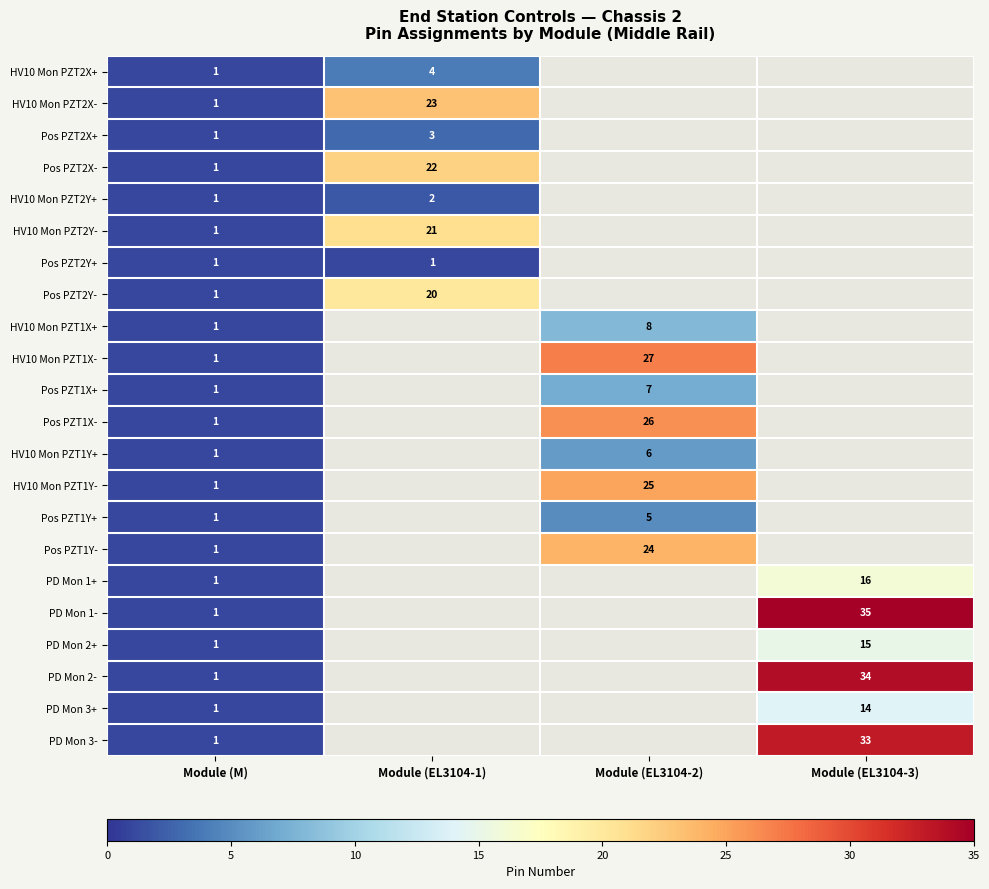

Which has a higher value, Module (EL3104-3) or Module (EL3104-1)?

Module (EL3104-1)